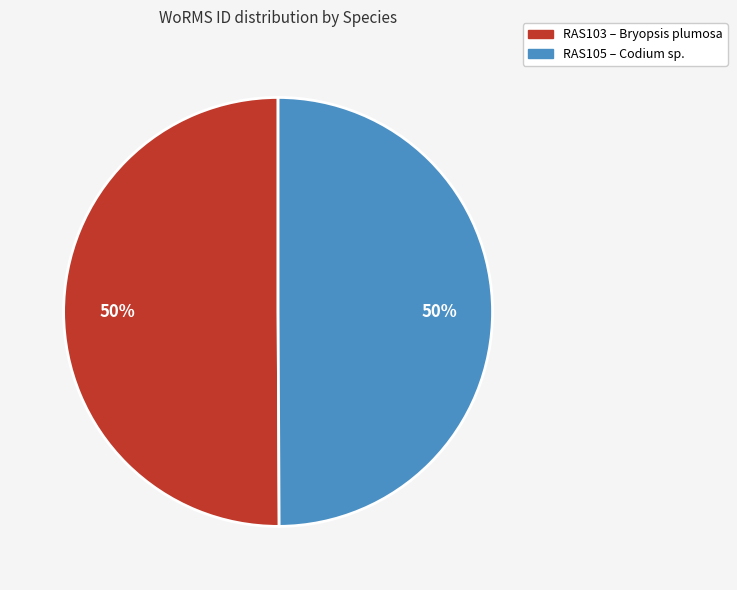

To the nearest percent, what is the average slice percentage?

50%